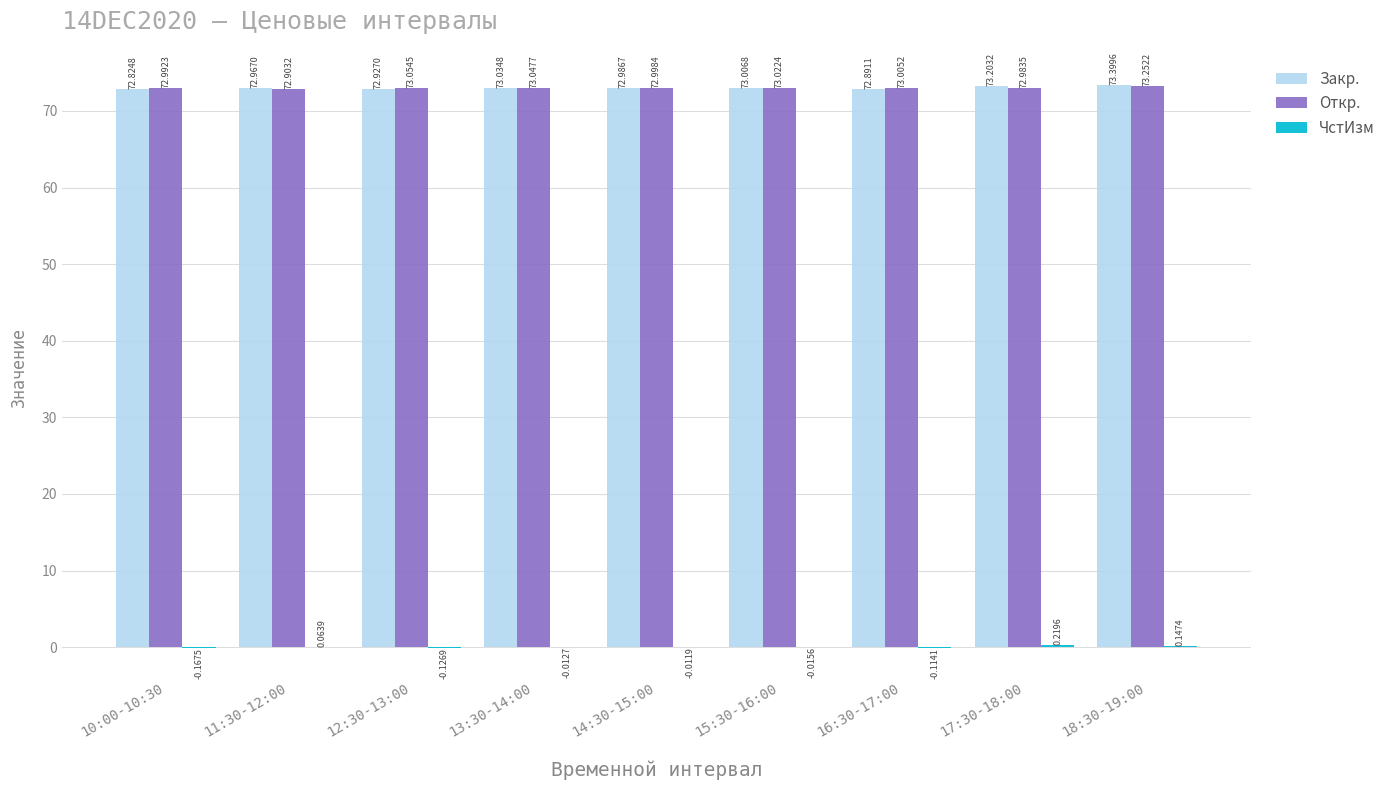

What is the sum of all Закр. values?

657.2